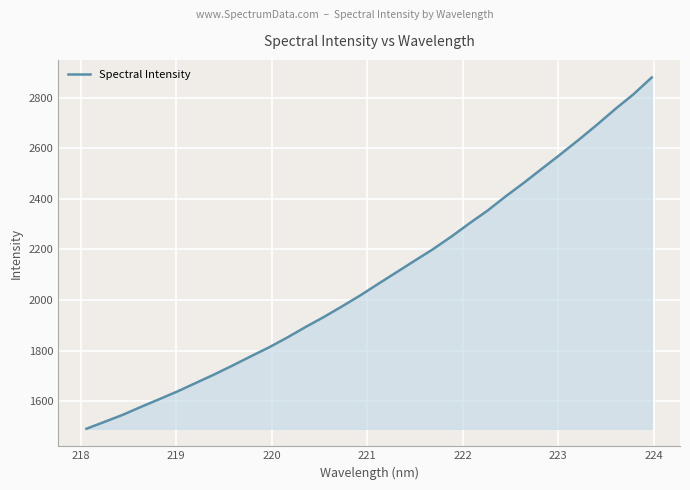

What is the greatest value displayed?

2879.6